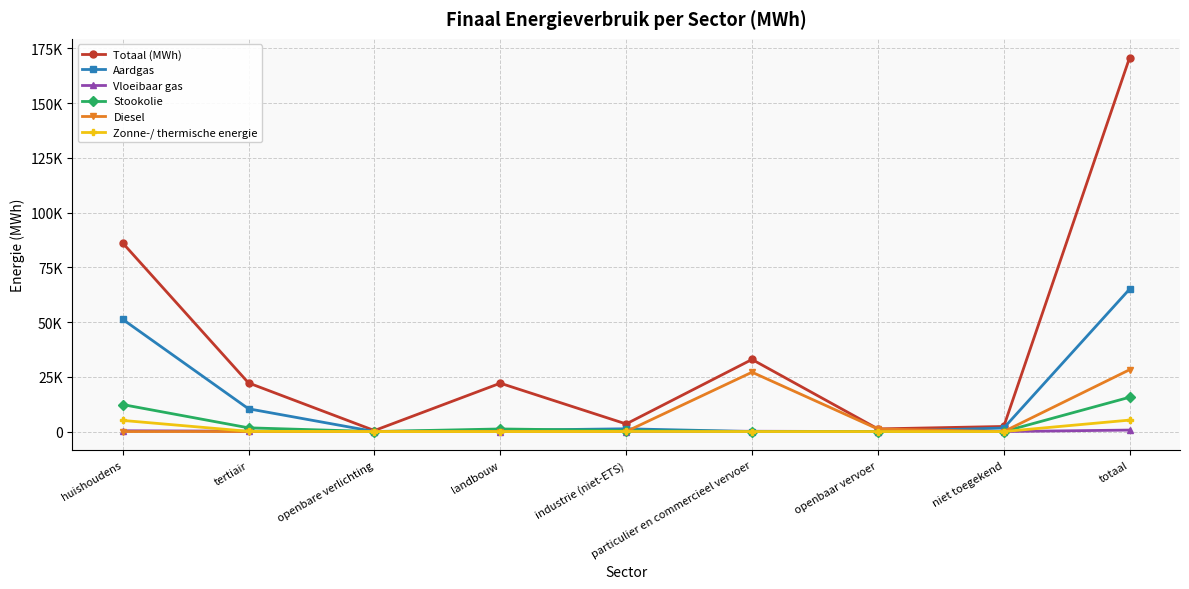

Rank the categories by Diesel value from lowest to highest.

huishoudens, tertiair, openbare verlichting, landbouw, industrie (niet-ETS), niet toegekend, openbaar vervoer, particulier en commercieel vervoer, totaal